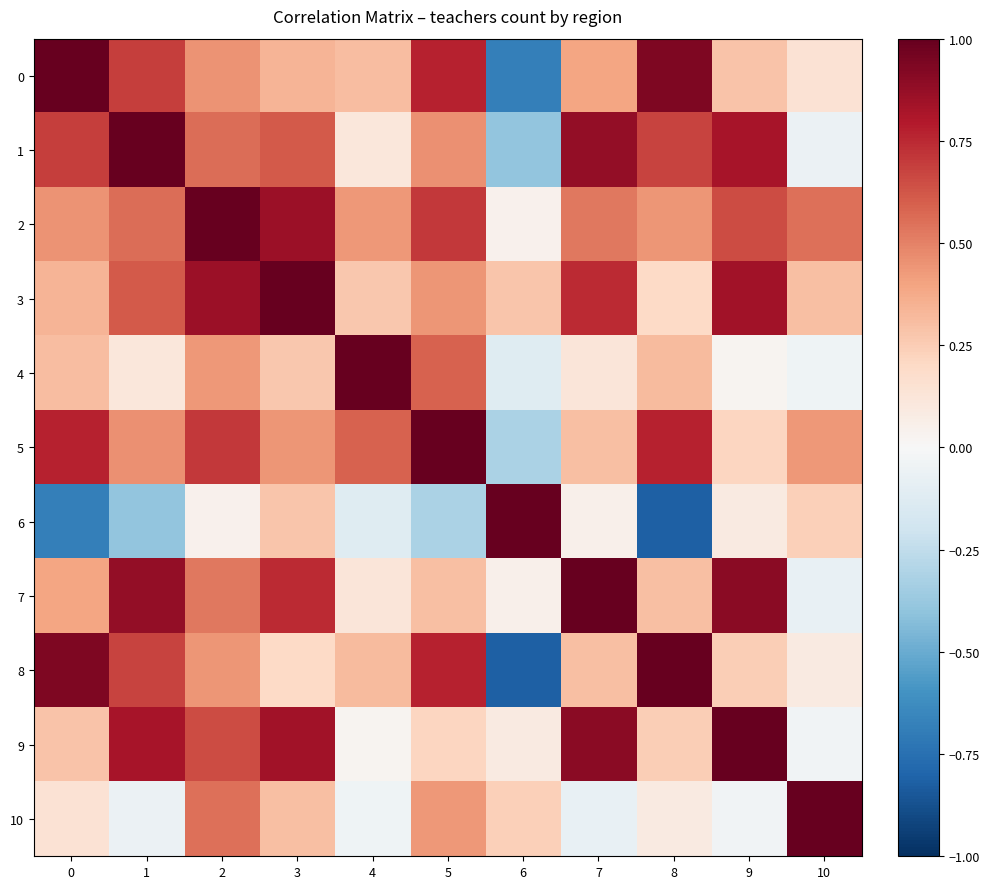

What is the total value across all series at 7?

5.2